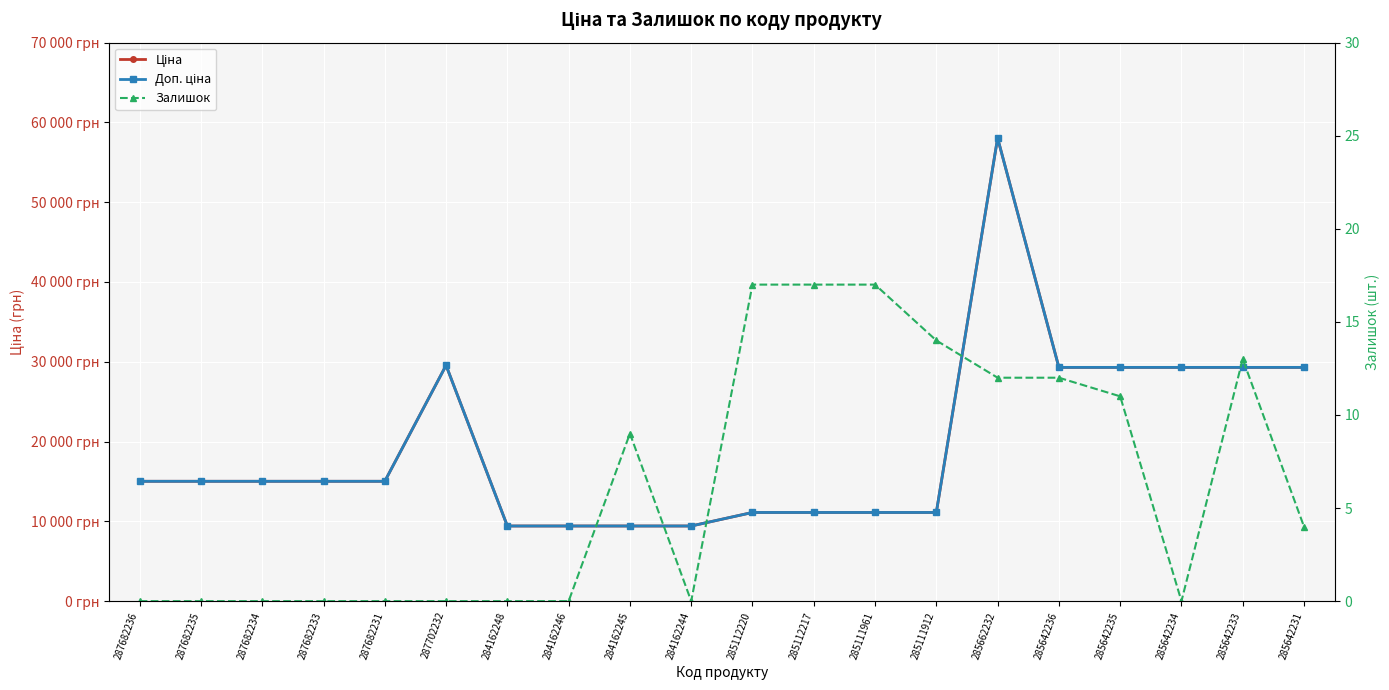

Does the chart display data point markers on the line(s)?

Yes